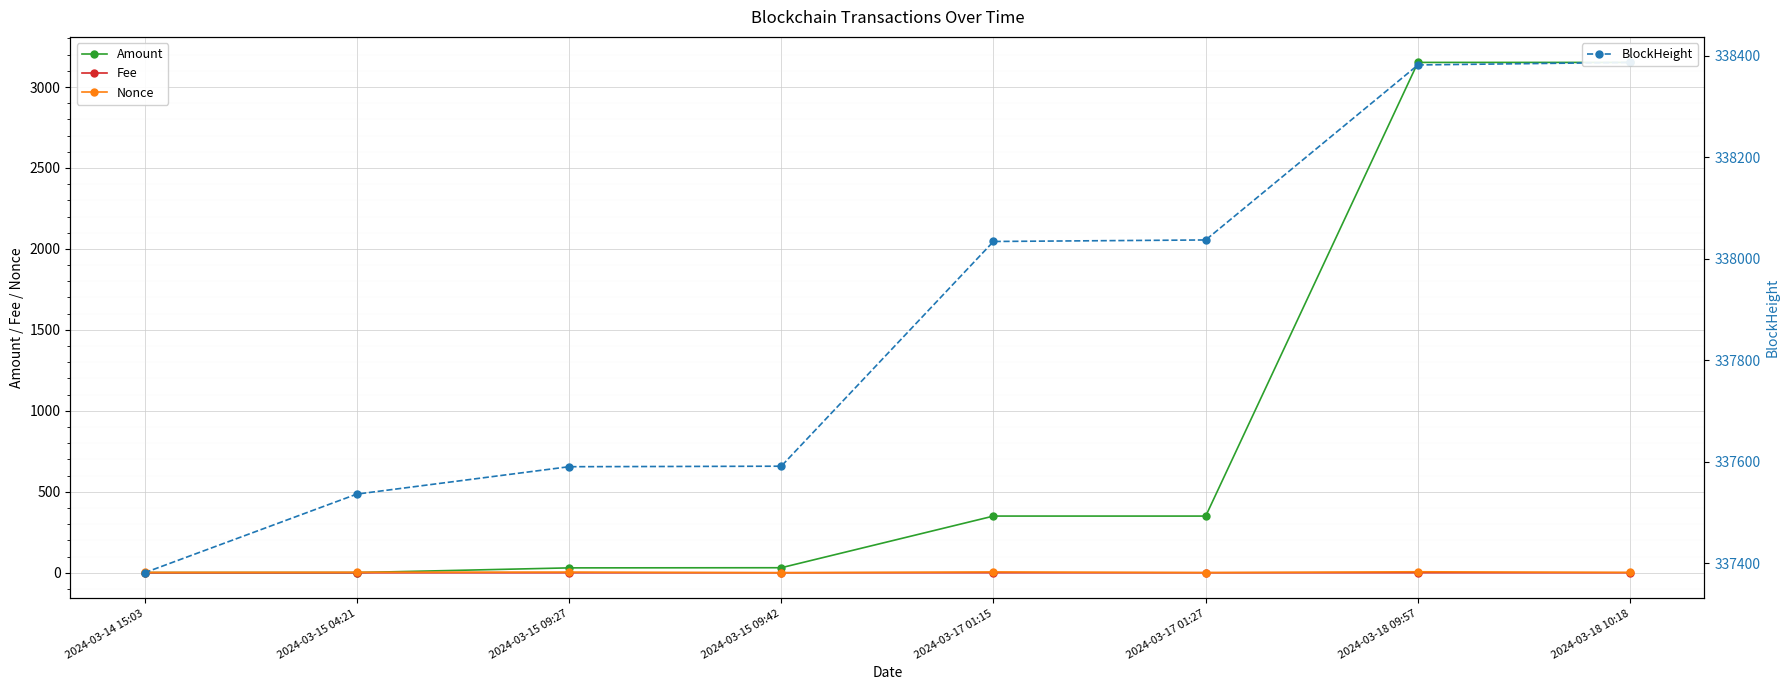

What is the total value across all series at 2024-03-14 15:03?

337384.0